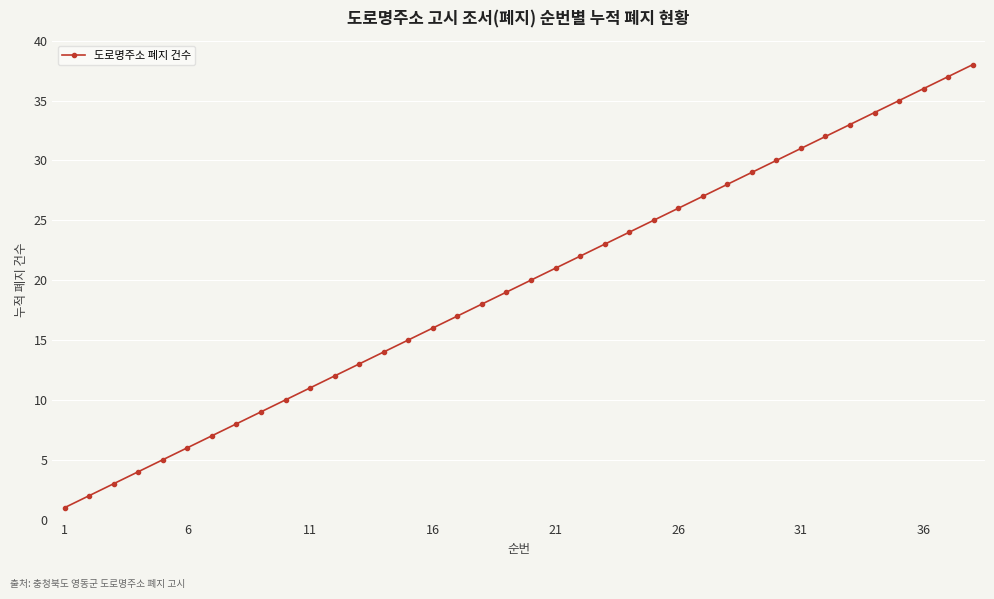

What is the maximum value shown in the chart?

38